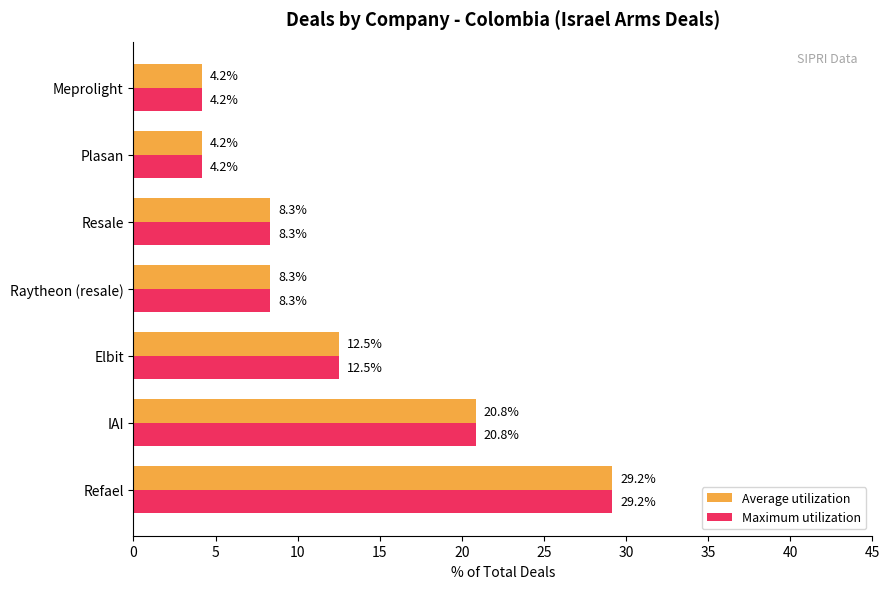

What is the difference between the maximum and second lowest values in the Maximum utilization series?

25.0